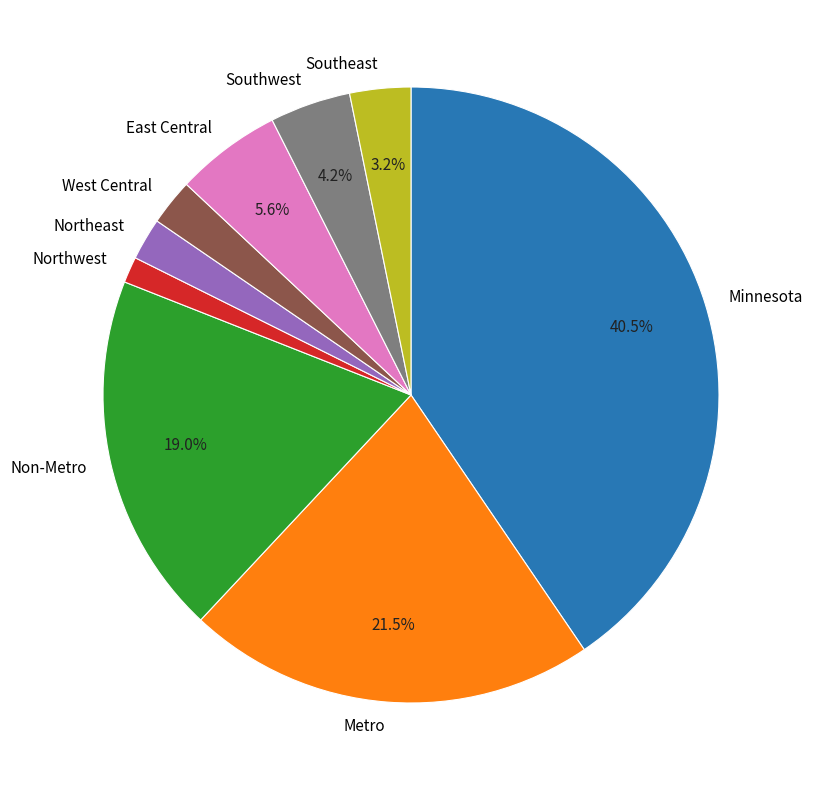

Does any single category account for the majority?

No